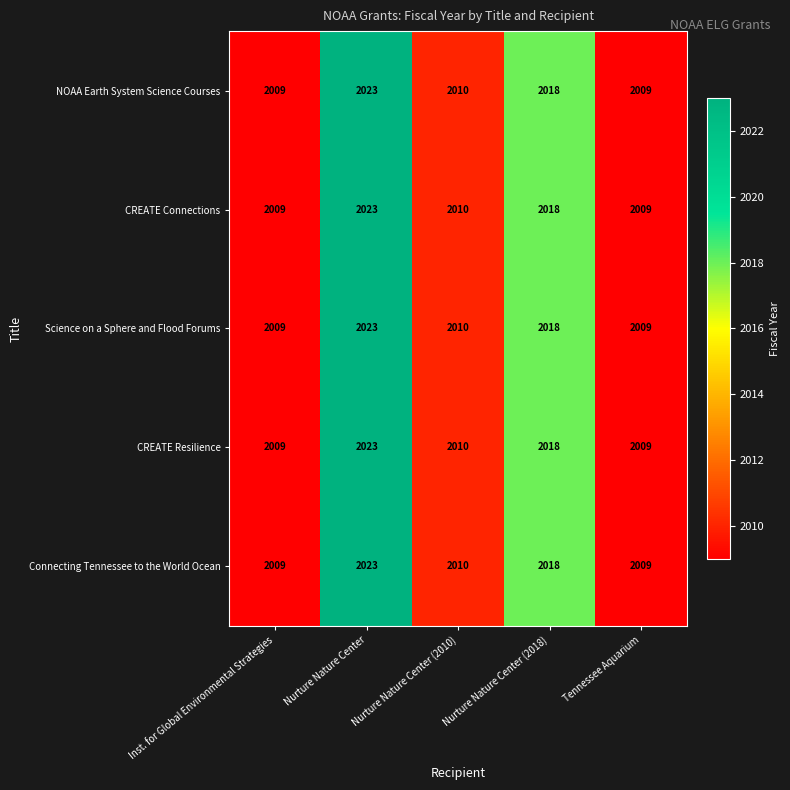

The value of Connecting Tennessee to the World Ocean at Nurture Nature Center (2010) is 1286. True or false?

False